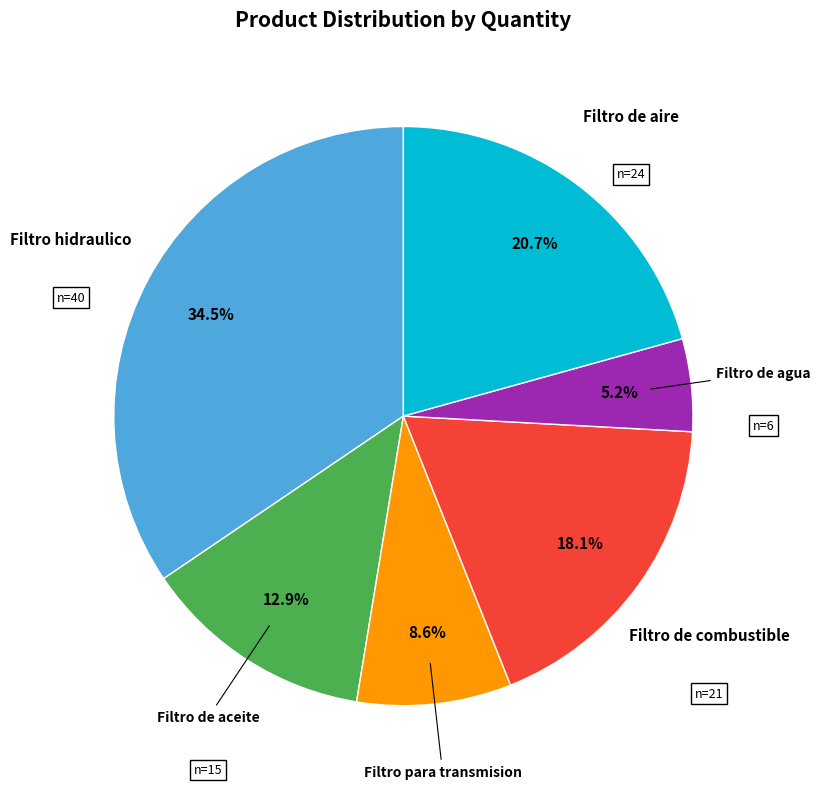

Count the number of slices in the pie.

6